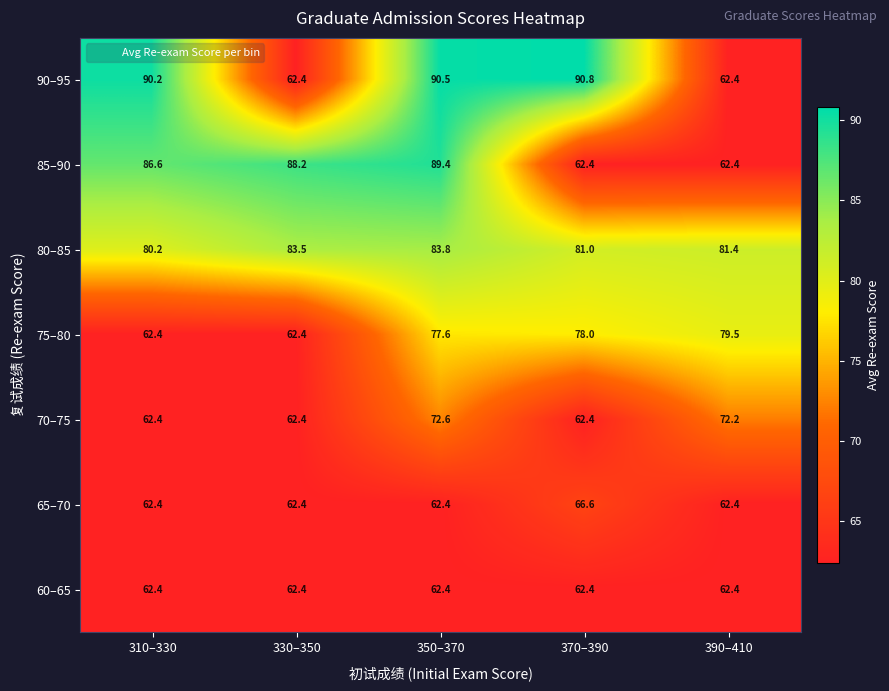

Which series has the largest range (max minus min)?

90–95